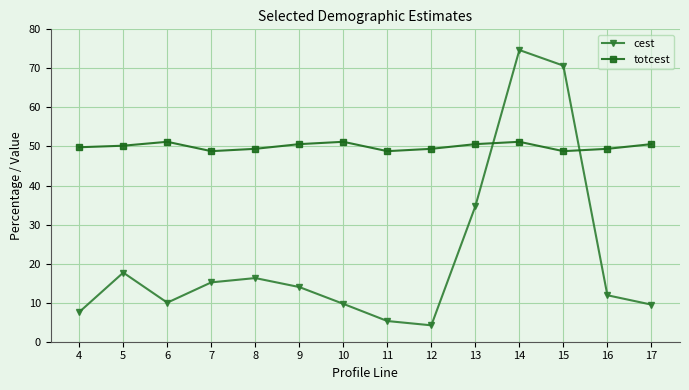

The value of totcest at 10 is 34.6. True or false?

False